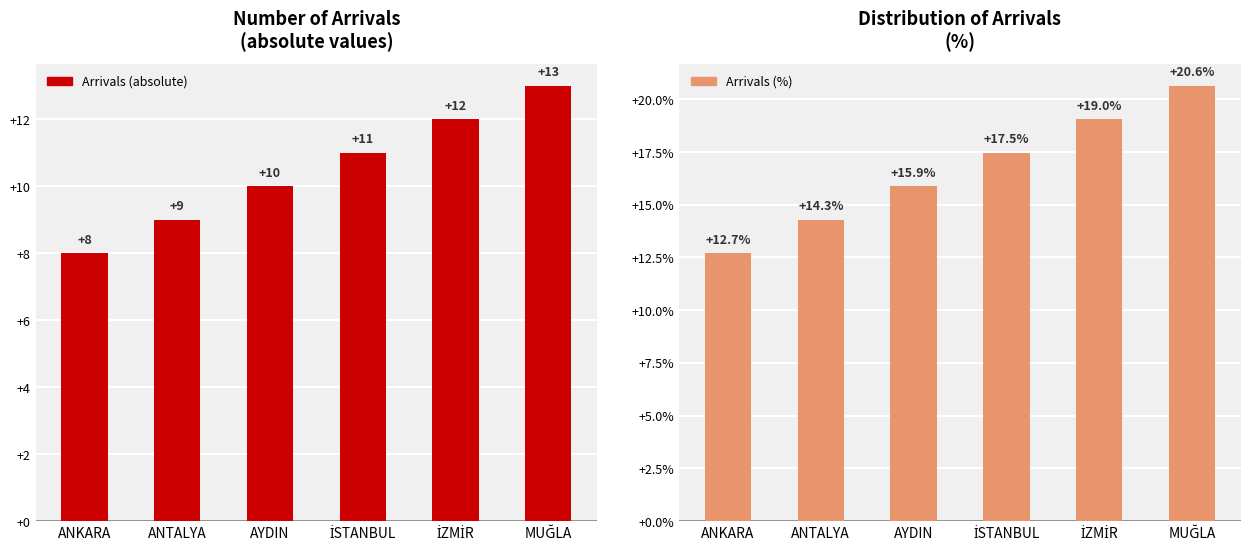

Is it true that Arrivals (absolute) equals 3.5 at AYDIN?

False